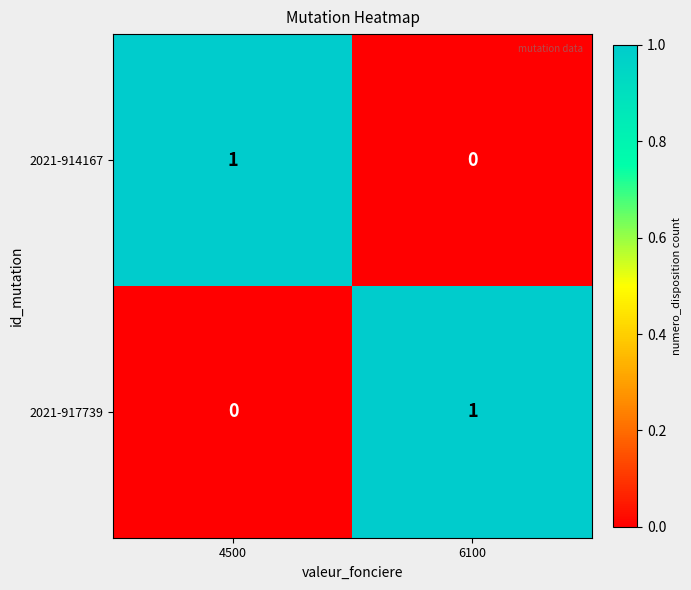

At which label is 2021-917739 closest to 0?

4500